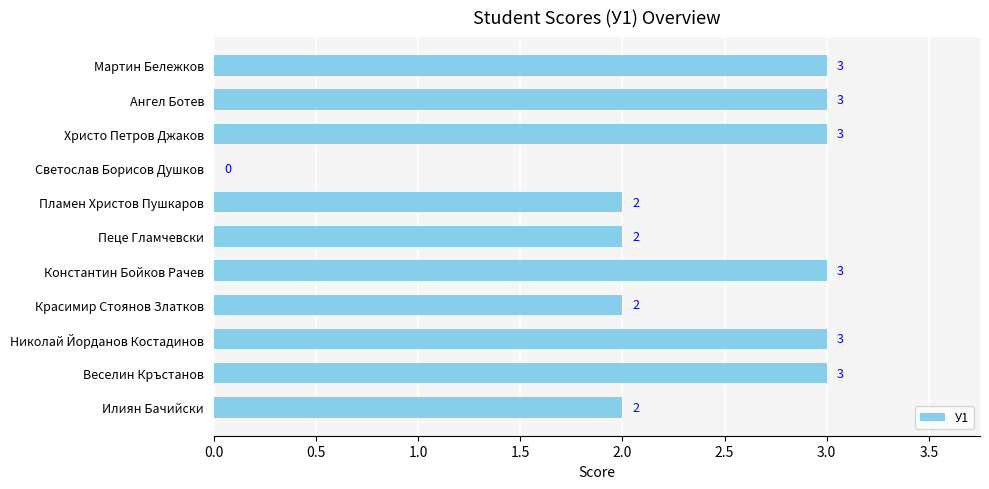

Reading top to bottom, transcribe all the data shown in this chart.

Мартин Бележков=3	Ангел Ботев=3	Христо Петров Джаков=3	Светослав Борисов Душков=0	Пламен Христов Пушкаров=2	Пеце Гламчевски=2	Константин Бойков Рачев=3	Красимир Стоянов Златков=2	Николай Йорданов Костадинов=3	Веселин Кръстанов=3	Илиян Бачийски=2